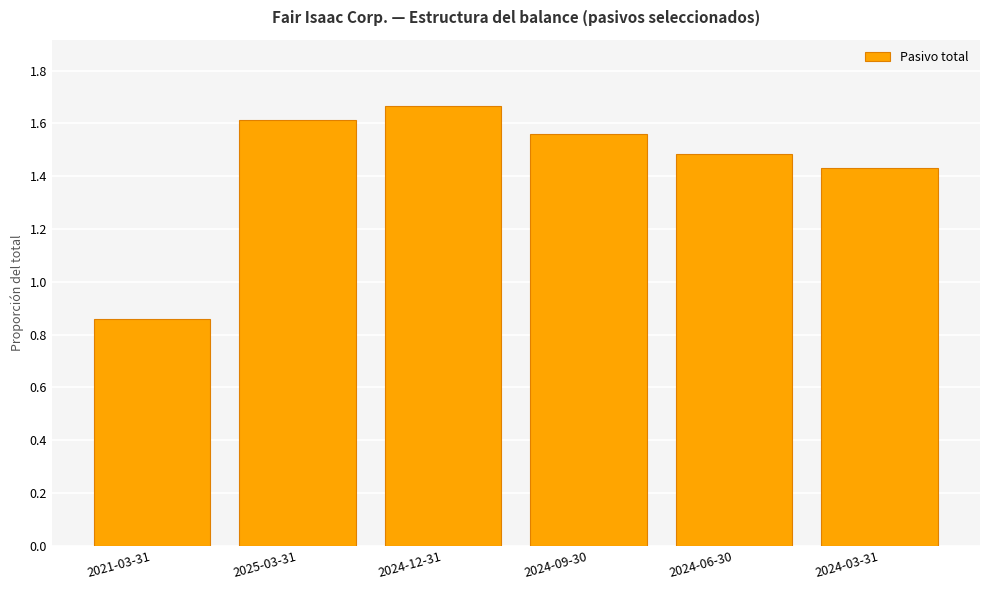

At which label is the value closest to 1?

2021-03-31